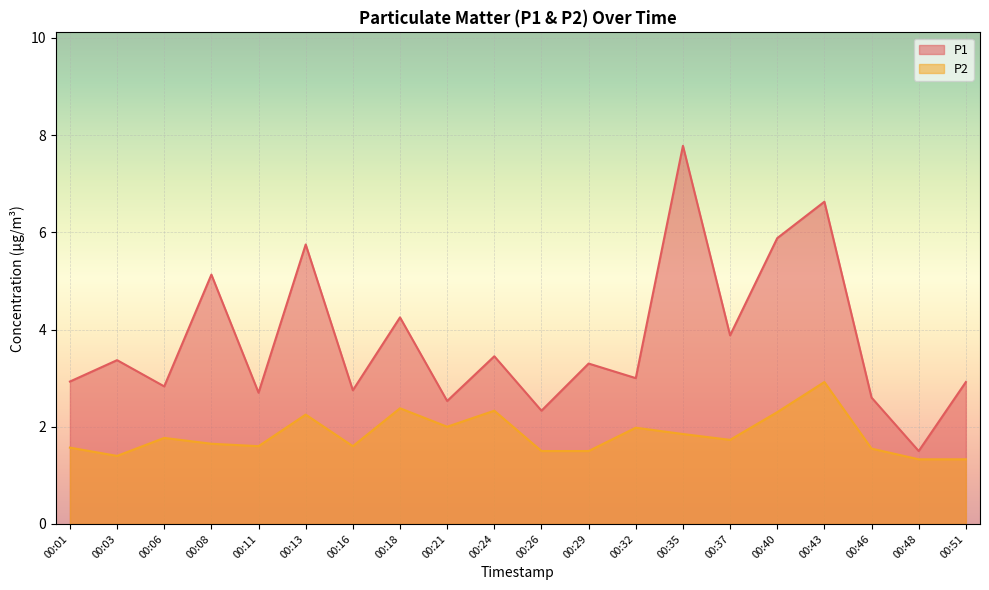

True or false: P1 has a value of 2.9 at 00:01.

True